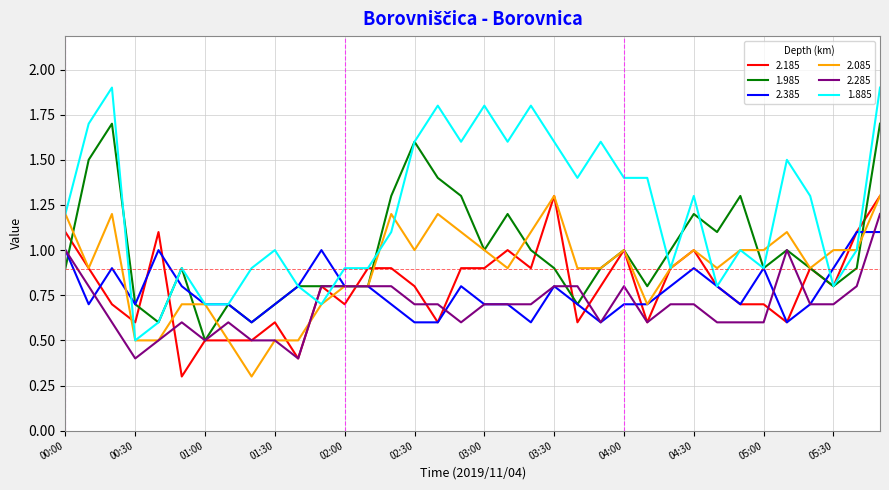

Which series has the widest spread of values?

1.885